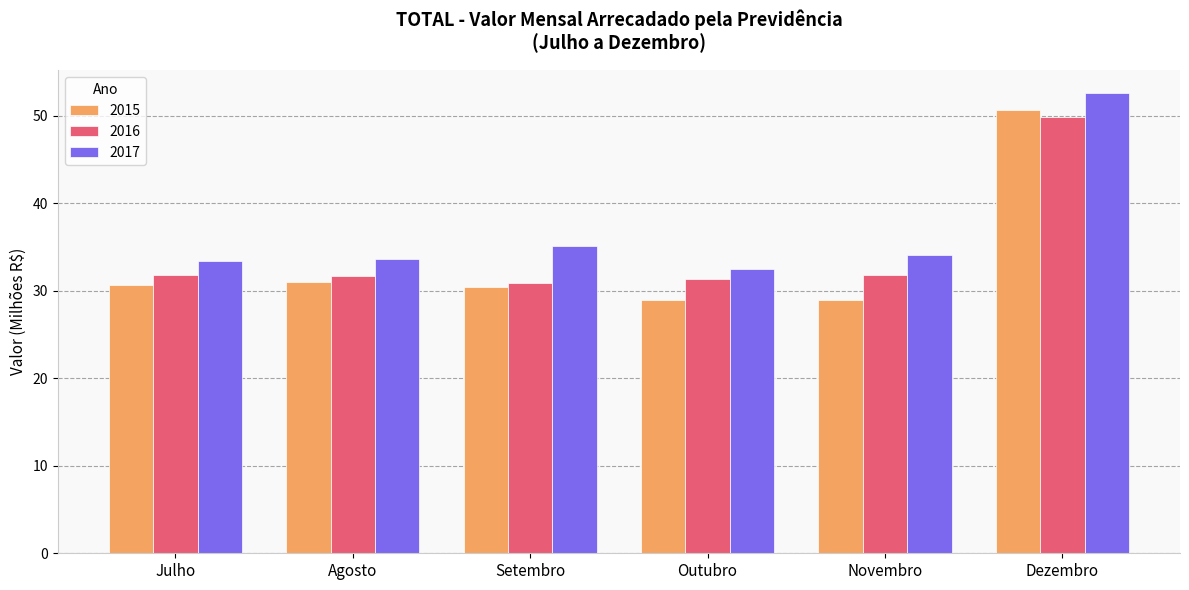

How many distinct data groups are displayed?

3